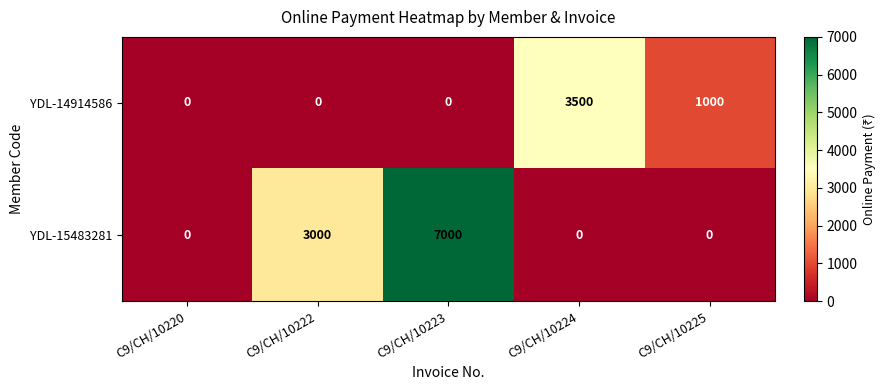

Rank the series by their maximum value, from lowest to highest.

YDL-14914586, YDL-15483281